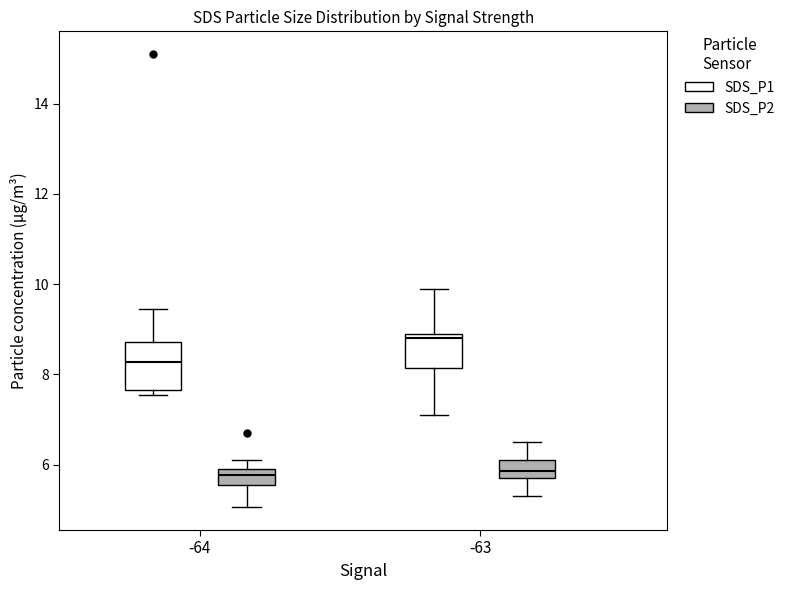

Where is the upper edge of the box for -64 (SDS_P2) on the y-axis? The values are not printed on the chart, so give them approximately, as read against the axis.

6.0